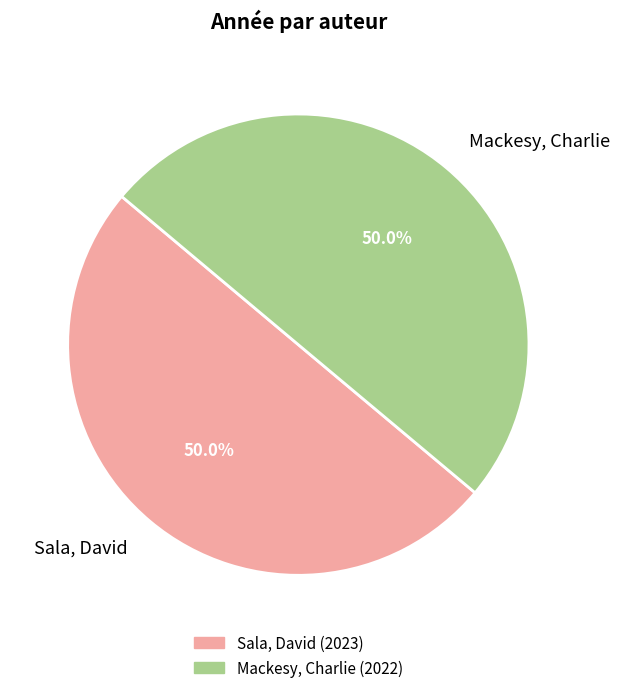

How many slices are in this pie chart?

2